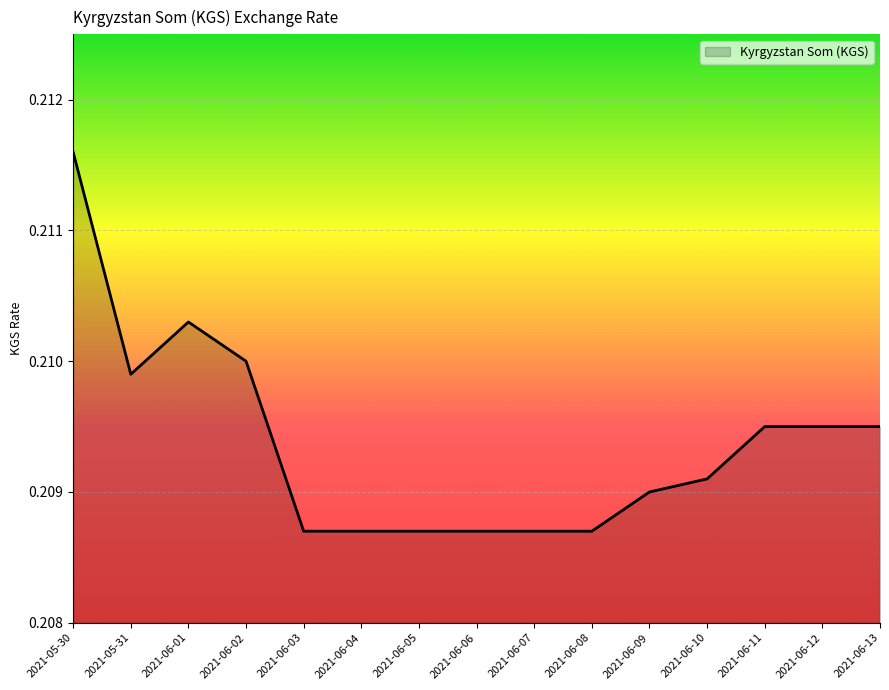

Does the chart display data point markers on the line(s)?

No